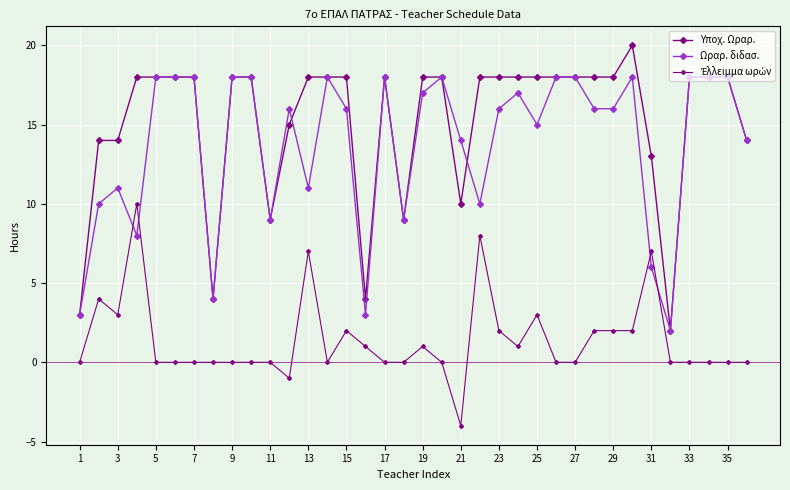

At how many categories does at least one series exceed 15?

25